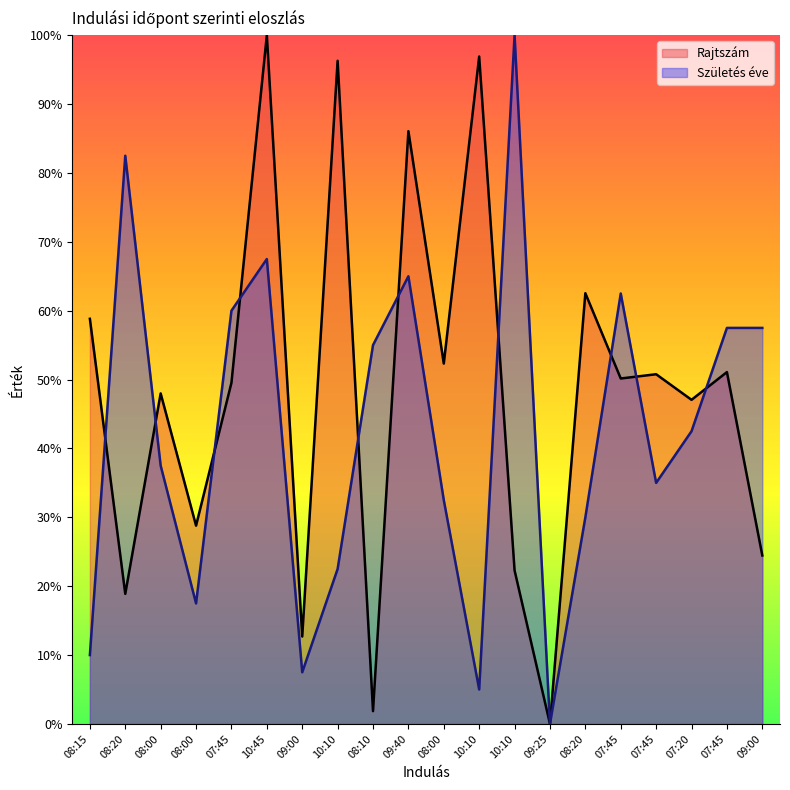

How many intersections are there between Rajtszám and Születés éve?

10